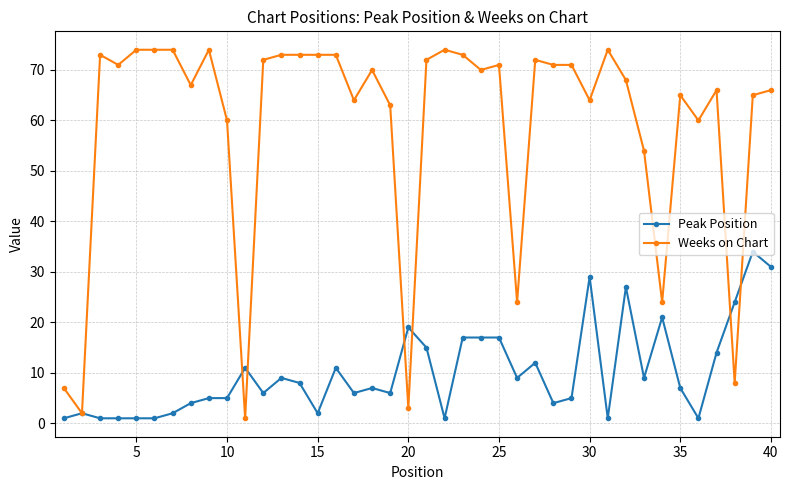

List the series in order of their peak value, highest first.

Weeks on Chart, Peak Position